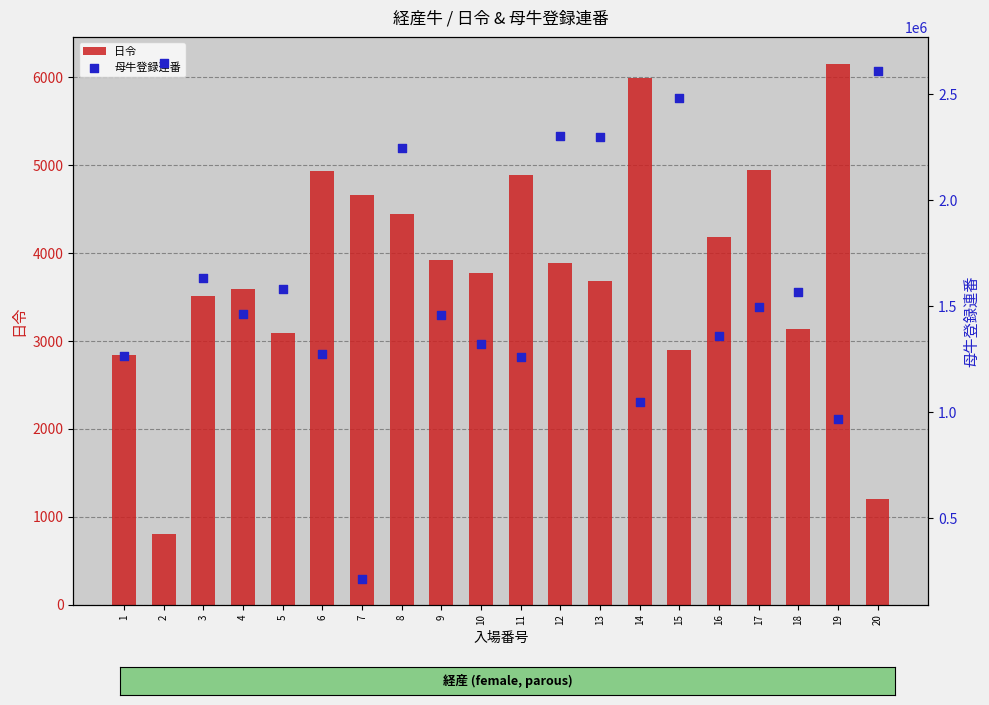

Is the value of 母牛登録連番 at 6 greater than the value of 日令 at 3?

Yes